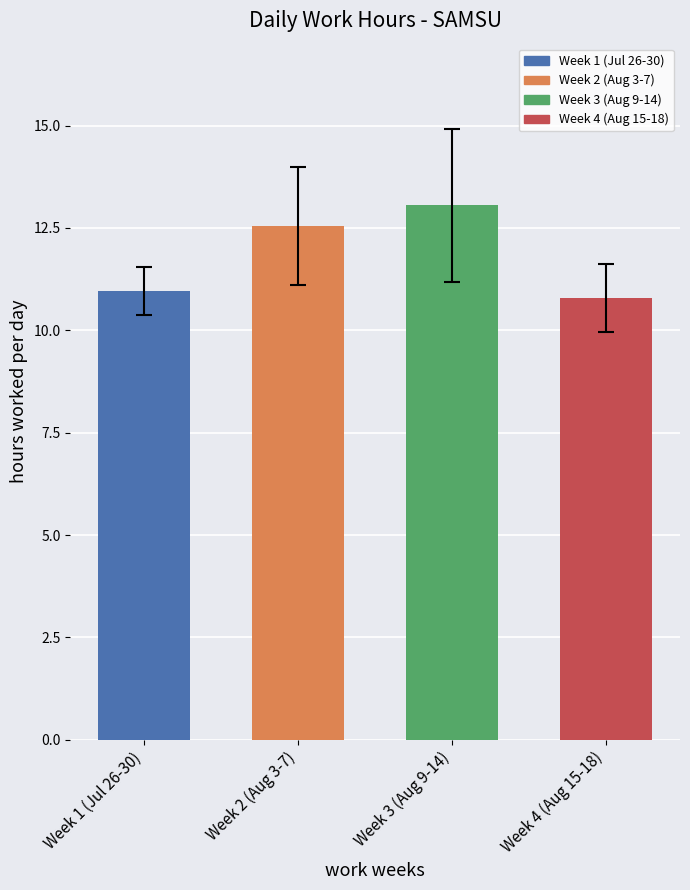

Approximately how many times larger is the value at Week 4 (Aug 15-18) compared to Week 1 (Jul 26-30)?

1.0